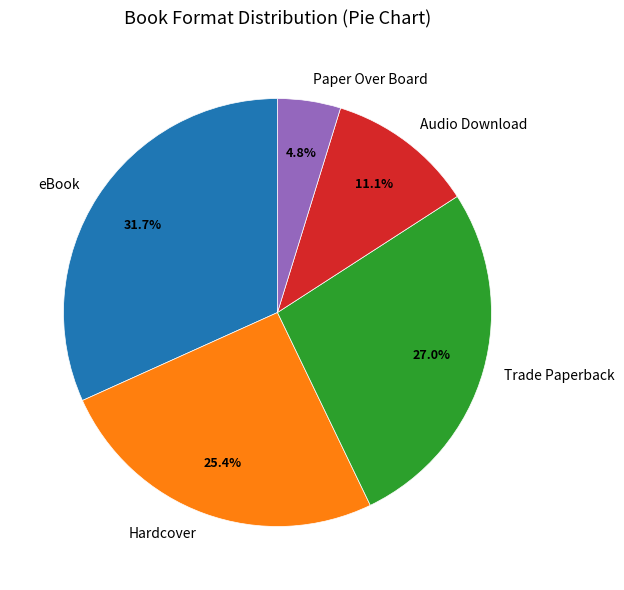

What percentage is NOT represented by Audio Download?

88.9%